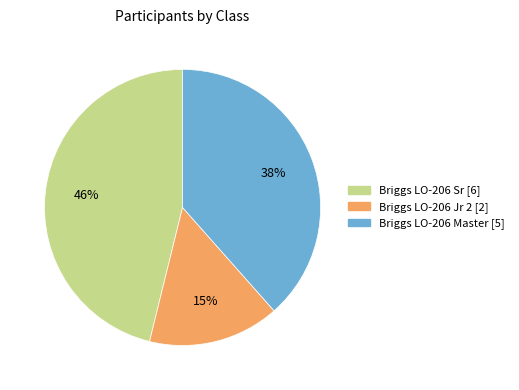

Rank the categories by value from highest to lowest.

Briggs LO-206 Sr, Briggs LO-206 Master, Briggs LO-206 Jr 2